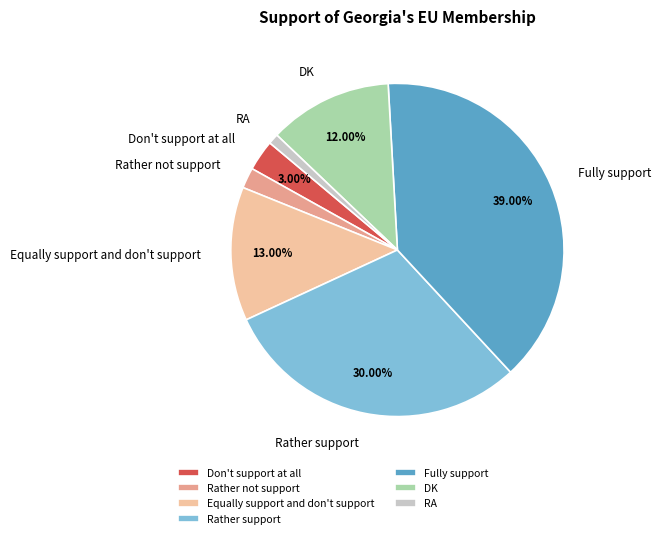

What is the smallest slice in the pie chart?

RA